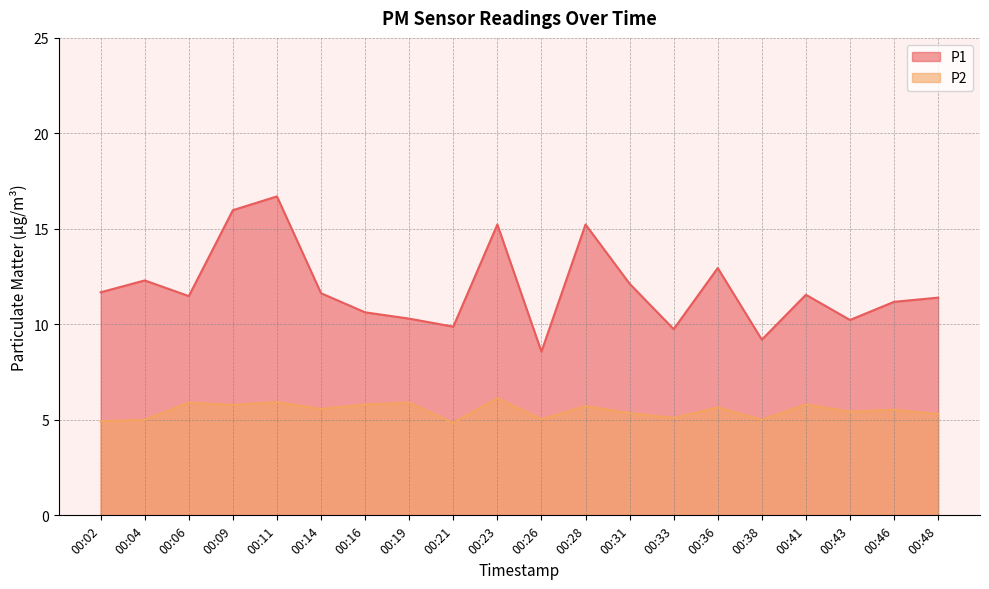

List the labels in order of P2 value, smallest first.

00:21, 00:02, 00:04, 00:38, 00:26, 00:33, 00:48, 00:31, 00:43, 00:46, 00:14, 00:36, 00:28, 00:09, 00:16, 00:41, 00:06, 00:19, 00:11, 00:23